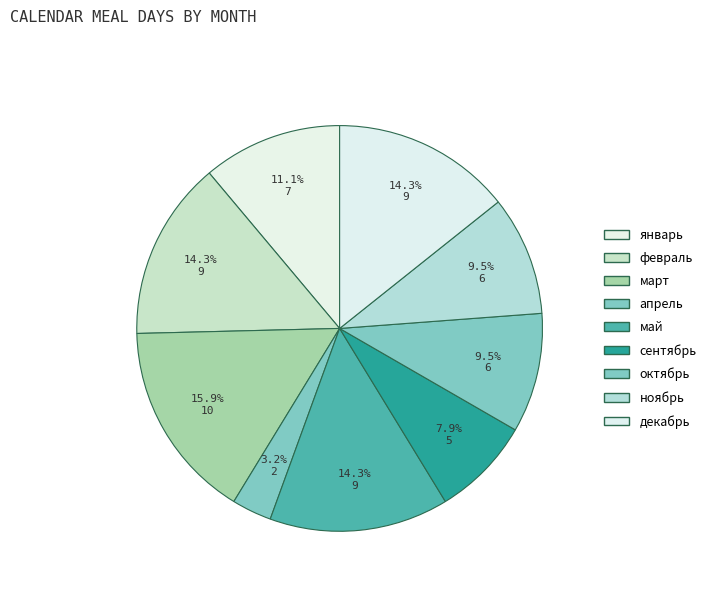

What is the largest slice in the pie chart?

март